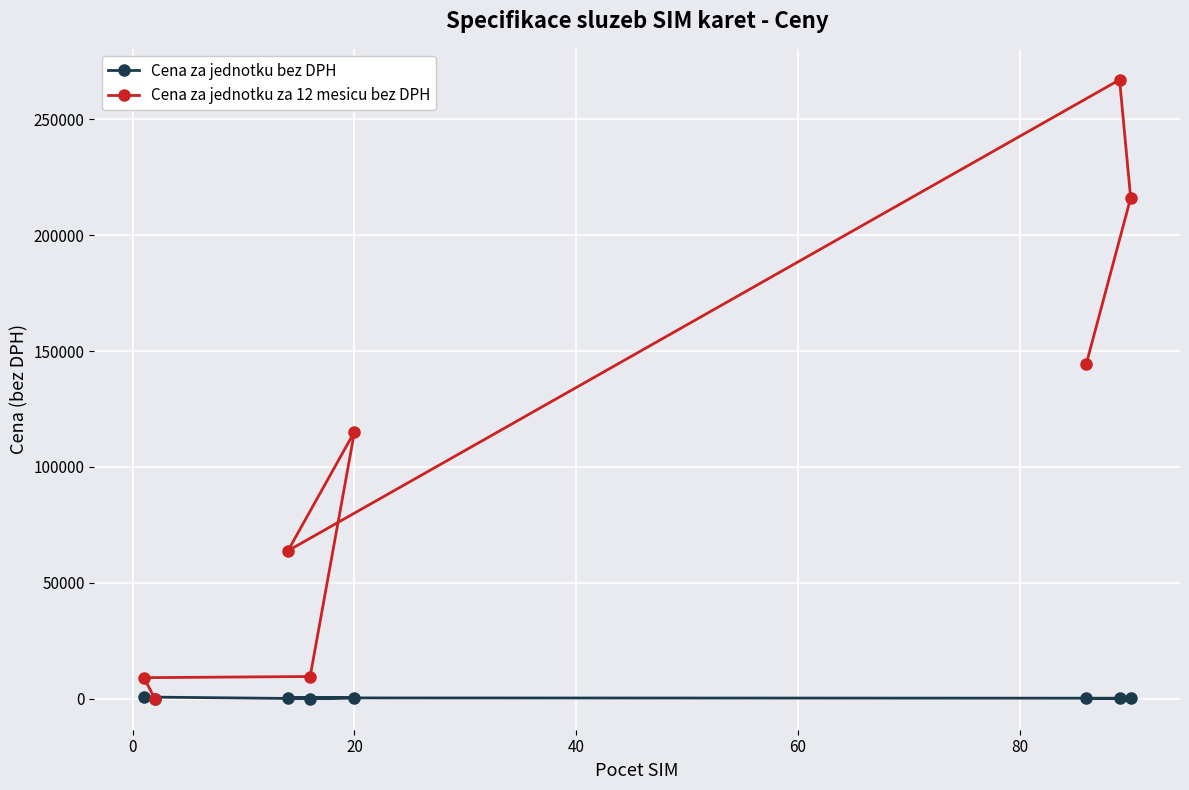

What is the minimum value shown in the chart?

1